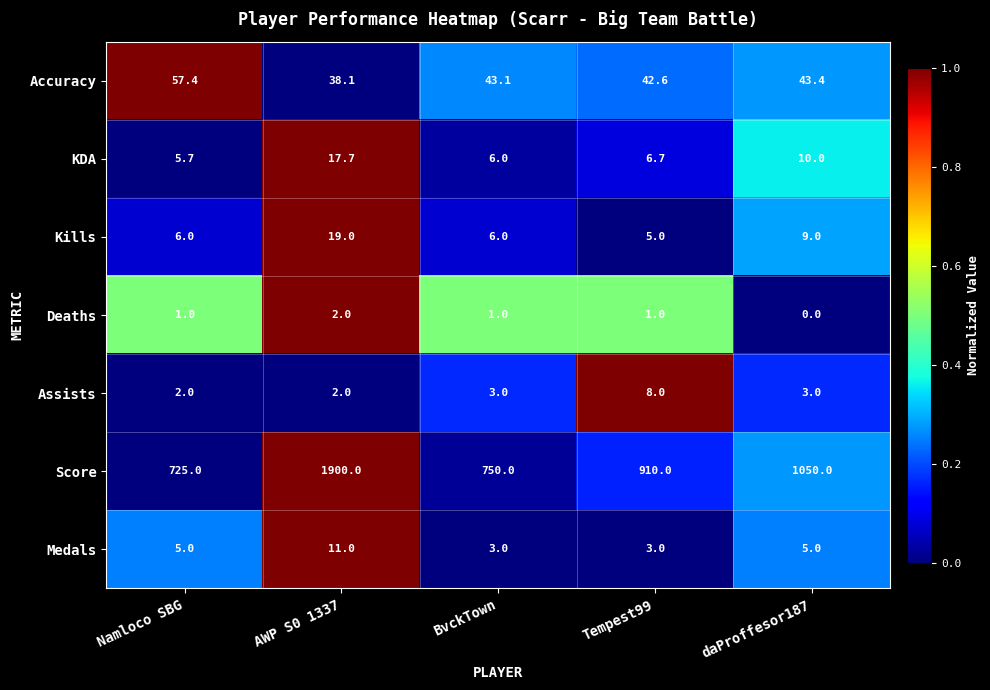

What is the difference between the Accuracy values at Tempest99 and BvckTown?

0.5